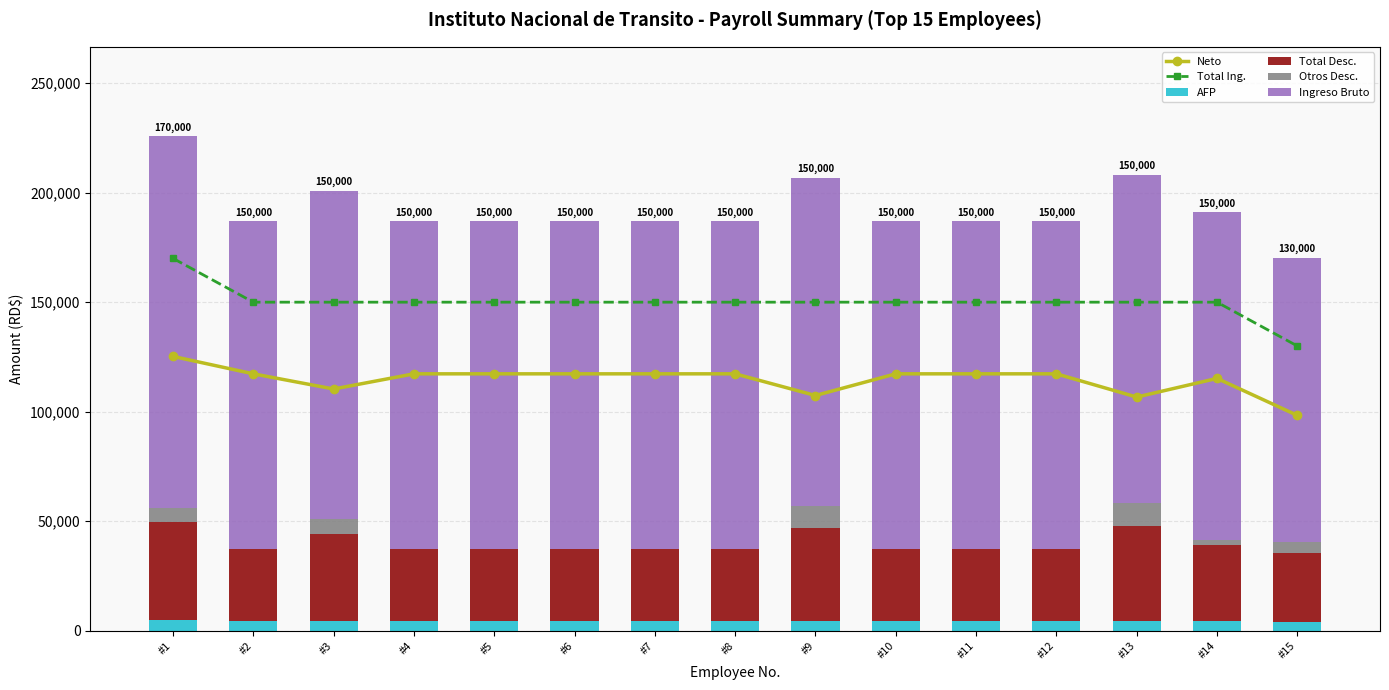

Reading left to right, what are all the values shown in this chart?

Neto: #1=125226.1	#2=117268.4	#3=110344.4	#4=117268.4	#5=117268.4	#6=117268.4	#7=117268.4	#8=117268.4	#9=107368.4	#10=117268.4	#11=117268.4	#12=117268.4	#13=106656.4	#14=115183.4	#15=98294.2
Total Ing.: #1=170000.0	#2=150000.0	#3=150000.0	#4=150000.0	#5=150000.0	#6=150000.0	#7=150000.0	#8=150000.0	#9=150000.0	#10=150000.0	#11=150000.0	#12=150000.0	#13=150000.0	#14=150000.0	#15=130000.0
AFP: #1=4879.0	#2=4305.0	#3=4305.0	#4=4305.0	#5=4305.0	#6=4305.0	#7=4305.0	#8=4305.0	#9=4305.0	#10=4305.0	#11=4305.0	#12=4305.0	#13=4305.0	#14=4305.0	#15=3731.0
Total Desc.: #1=44773.9	#2=32731.6	#3=39655.6	#4=32731.6	#5=32731.6	#6=32731.6	#7=32731.6	#8=32731.6	#9=42631.6	#10=32731.6	#11=32731.6	#12=32731.6	#13=43343.6	#14=34816.6	#15=31705.8
Otros Desc.: #1=6324.0	#2=0.0	#3=6924.0	#4=0.0	#5=0.0	#6=0.0	#7=0.0	#8=0.0	#9=9900.0	#10=0.0	#11=0.0	#12=0.0	#13=10612.0	#14=2085.0	#15=4860.7
Ingreso Bruto: #1=170000.0	#2=150000.0	#3=150000.0	#4=150000.0	#5=150000.0	#6=150000.0	#7=150000.0	#8=150000.0	#9=150000.0	#10=150000.0	#11=150000.0	#12=150000.0	#13=150000.0	#14=150000.0	#15=130000.0